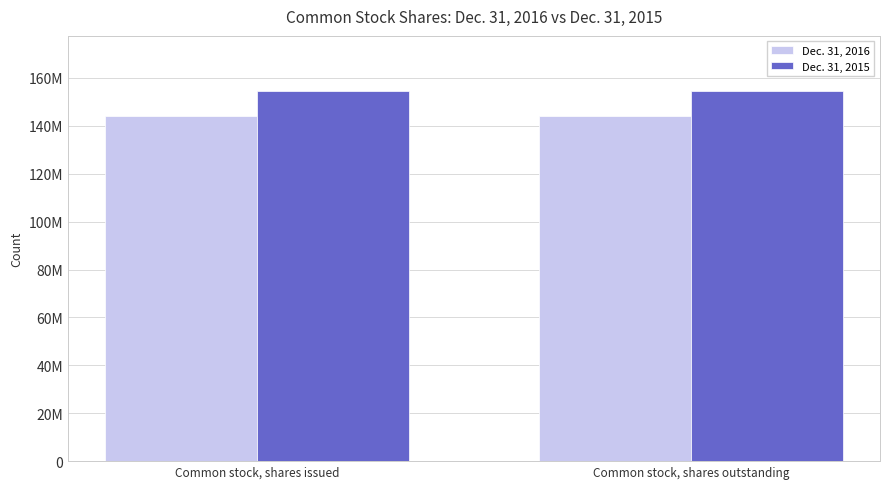

At how many categories does at least one series exceed 153566111?

2